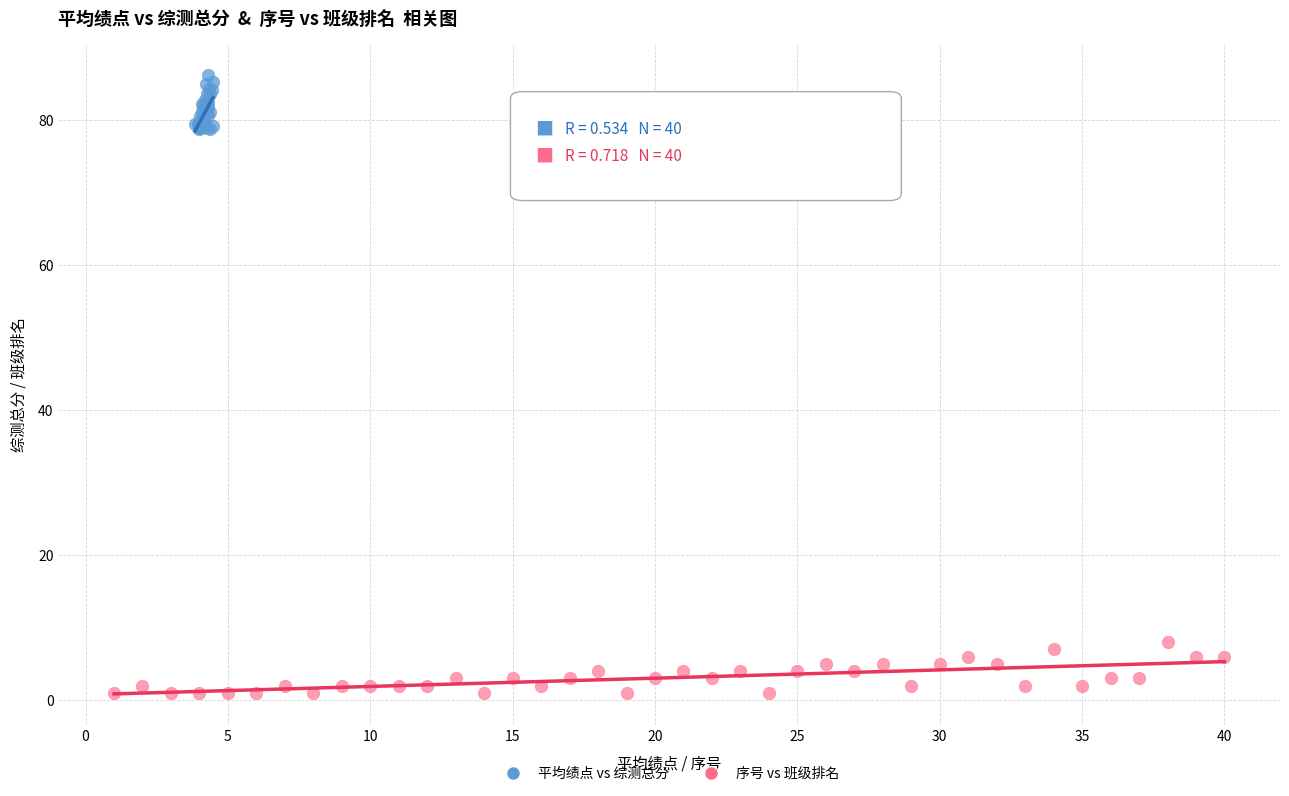

Which series reaches the minimum Y coordinate?

序号 vs 班级排名